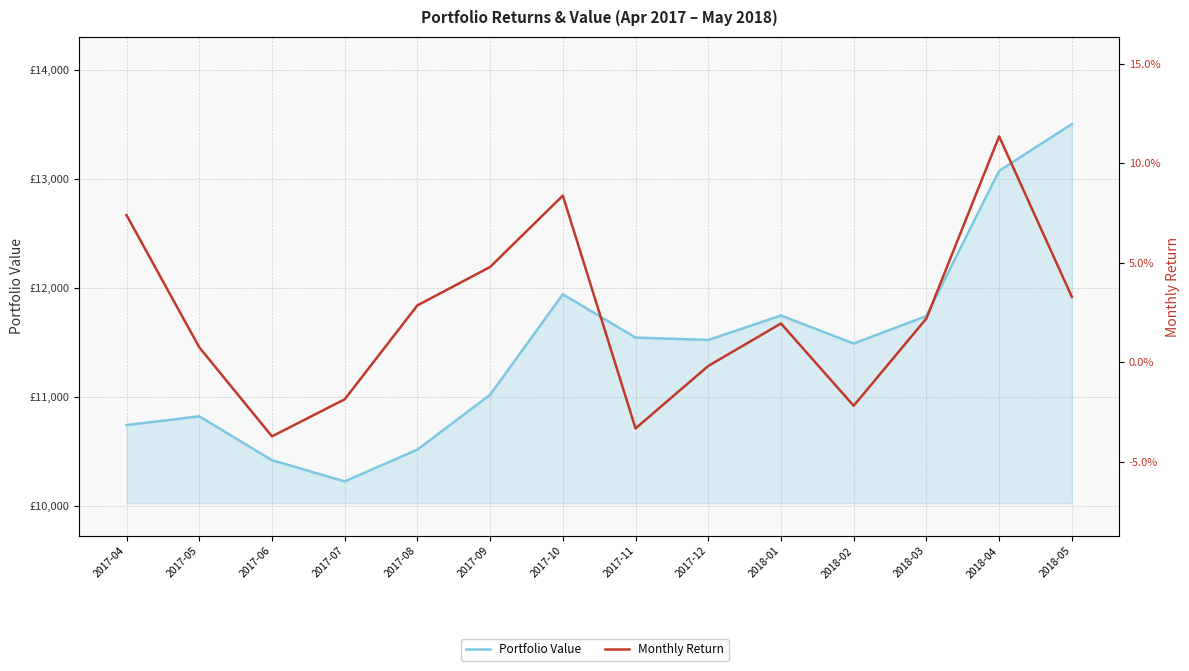

How many lines are shown in the chart?

2